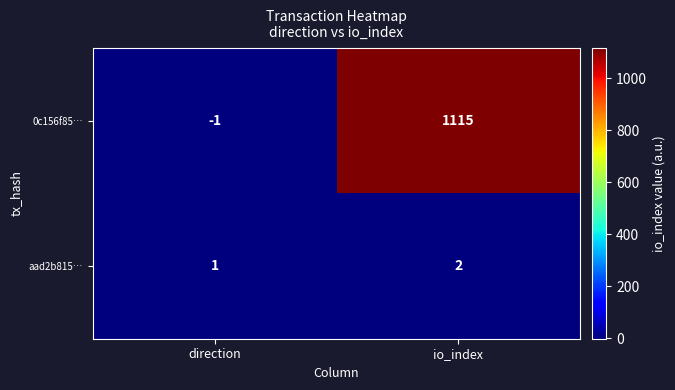

What is the sum of all 0c156f85… values?

1114